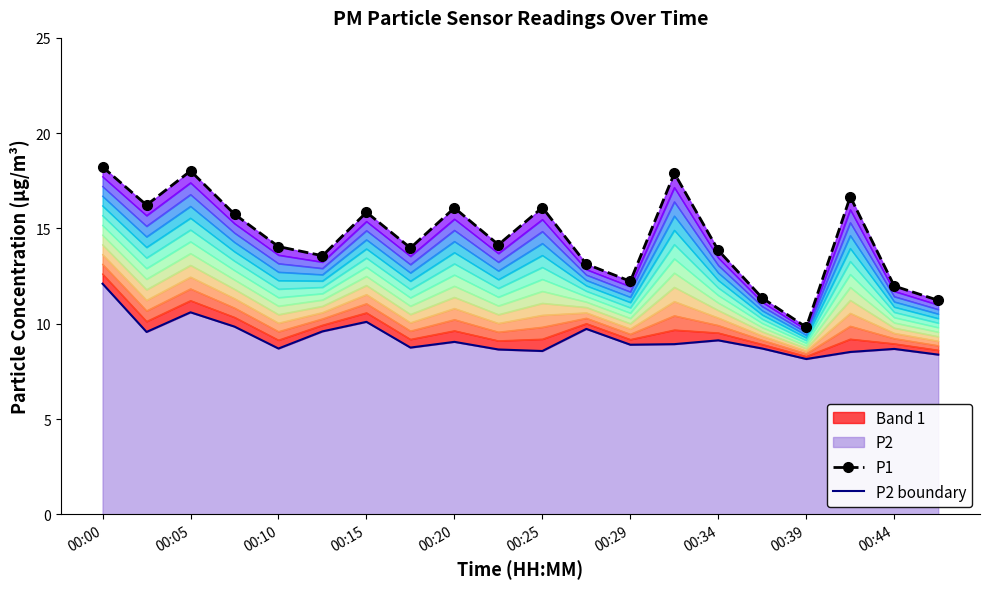

Which series has the largest range (max minus min)?

P1